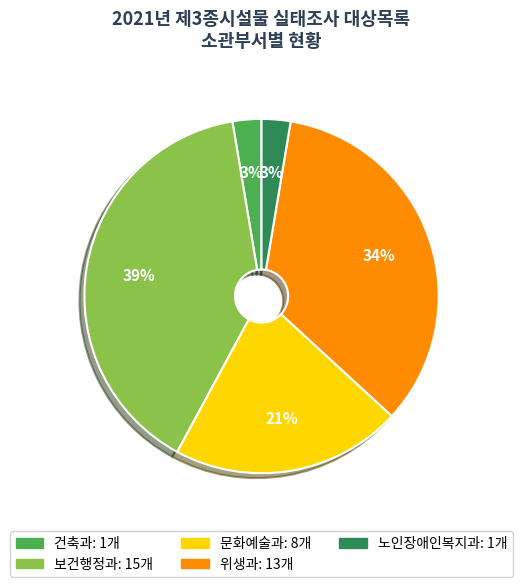

Does 보건행정과 account for over 50% of the chart?

No